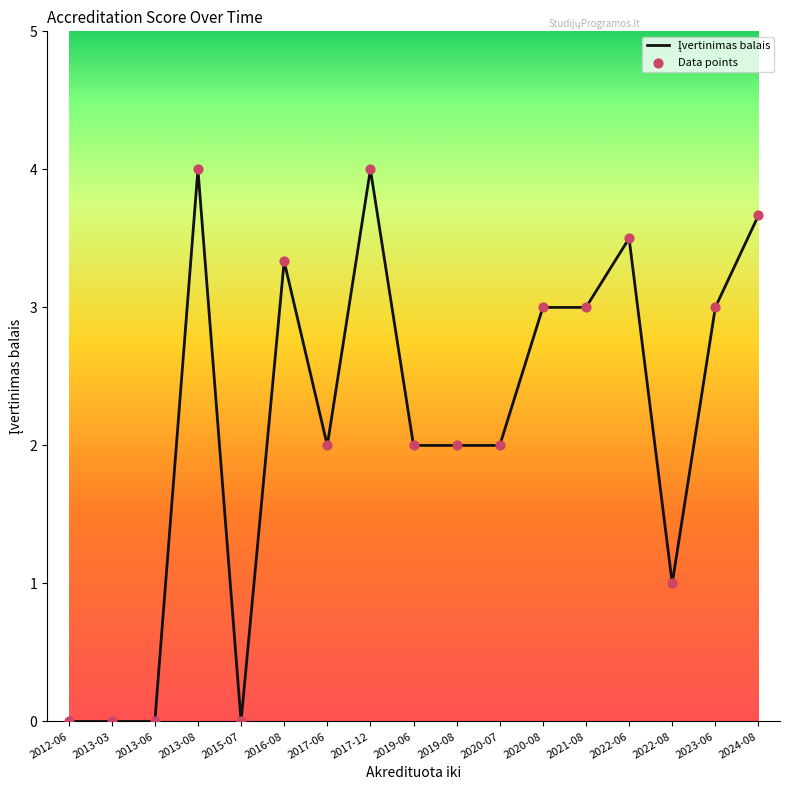

What is the change in value from 2012-06 to 2019-06?

+2.0